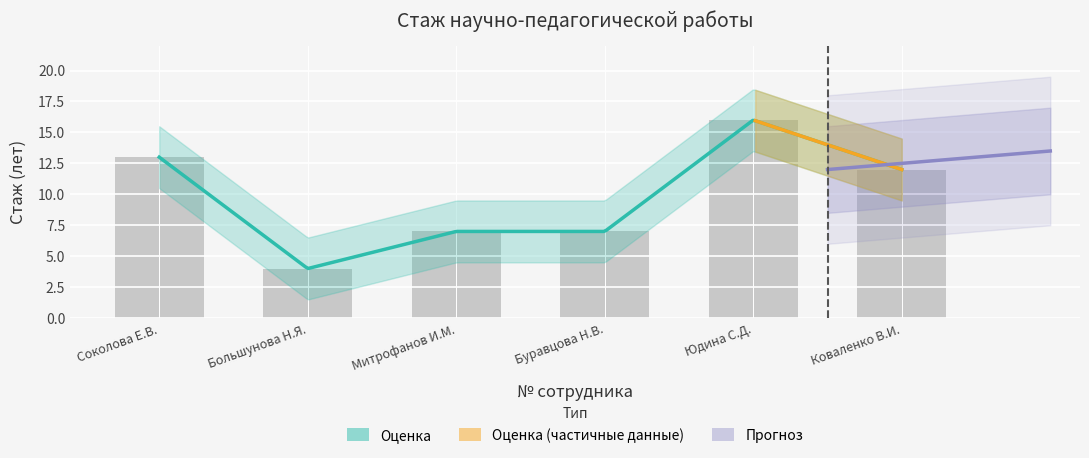

What is the difference between the maximum and minimum values?

12